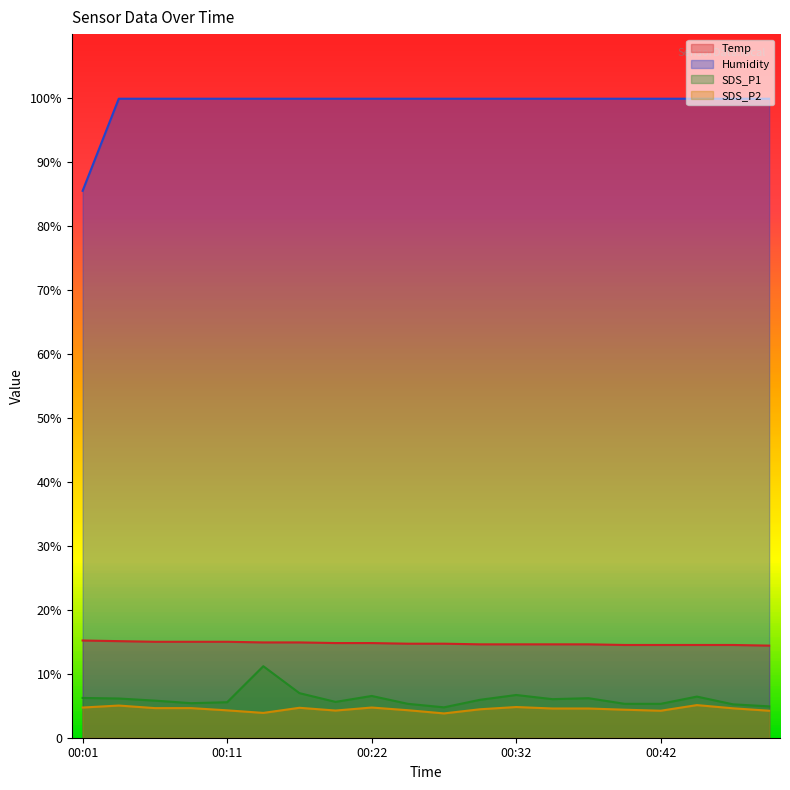

Reading left to right, list all the values displayed in this chart.

Temp: 15.2	15.1	15.0	15.0	15.0	14.9	14.9	14.8	14.8	14.7	14.7	14.6	14.6	14.6	14.6	14.5	14.5	14.5	14.5	14.4
Humidity: 85.5	99.9	99.9	99.9	99.9	99.9	99.9	99.9	99.9	99.9	99.9	99.9	99.9	99.9	99.9	99.9	99.9	99.9	99.9	99.9
SDS_P1: 6.2	6.1	5.8	5.4	5.5	11.2	7.0	5.6	6.5	5.3	4.8	5.9	6.7	6.0	6.2	5.3	5.3	6.4	5.2	4.9
SDS_P2: 4.7	5.0	4.6	4.6	4.3	3.9	4.7	4.2	4.7	4.3	3.8	4.5	4.8	4.6	4.6	4.4	4.2	5.1	4.6	4.2